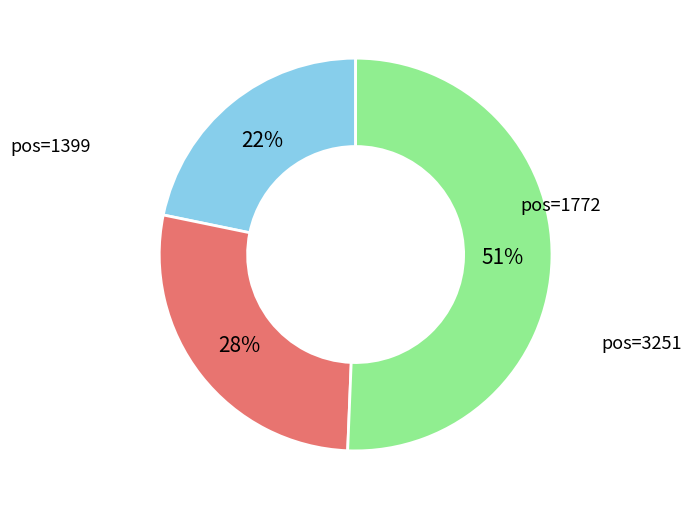

To the nearest percent, what is the average slice percentage?

33%